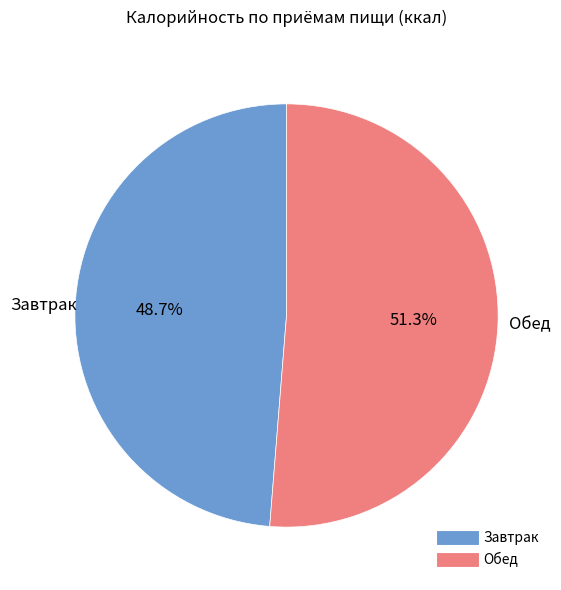

To the nearest percent, what percentage of the pie is Завтрак?

49%